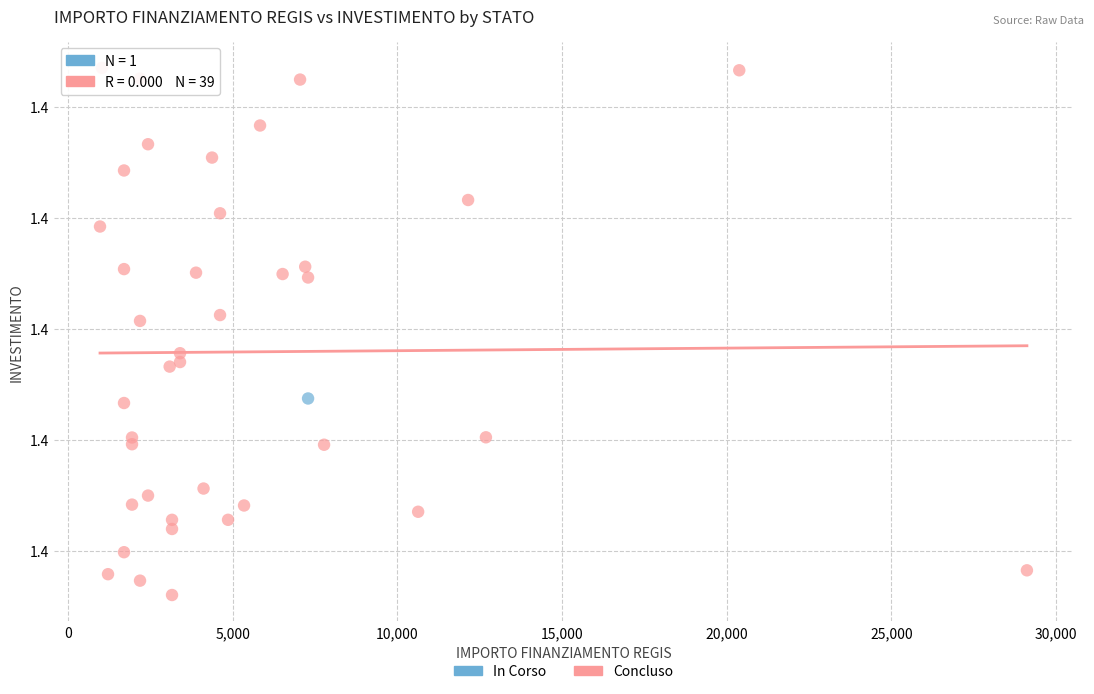

What are all the series names shown in the legend?

In Corso, Concluso